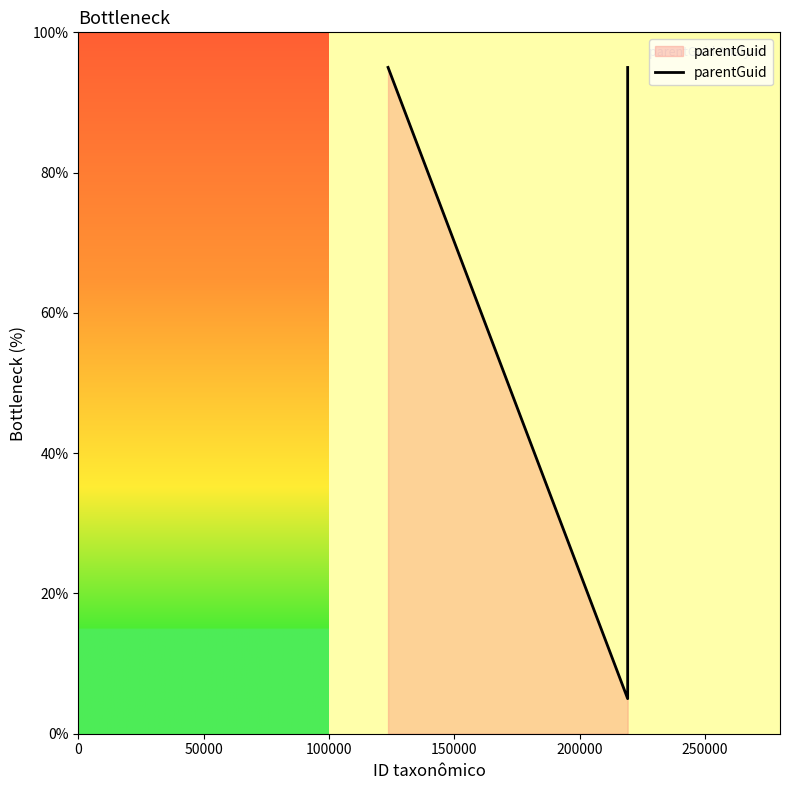

Does the chart display data point markers on the line(s)?

No